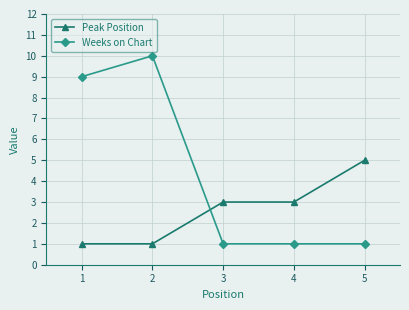

What is the greatest value displayed?

10